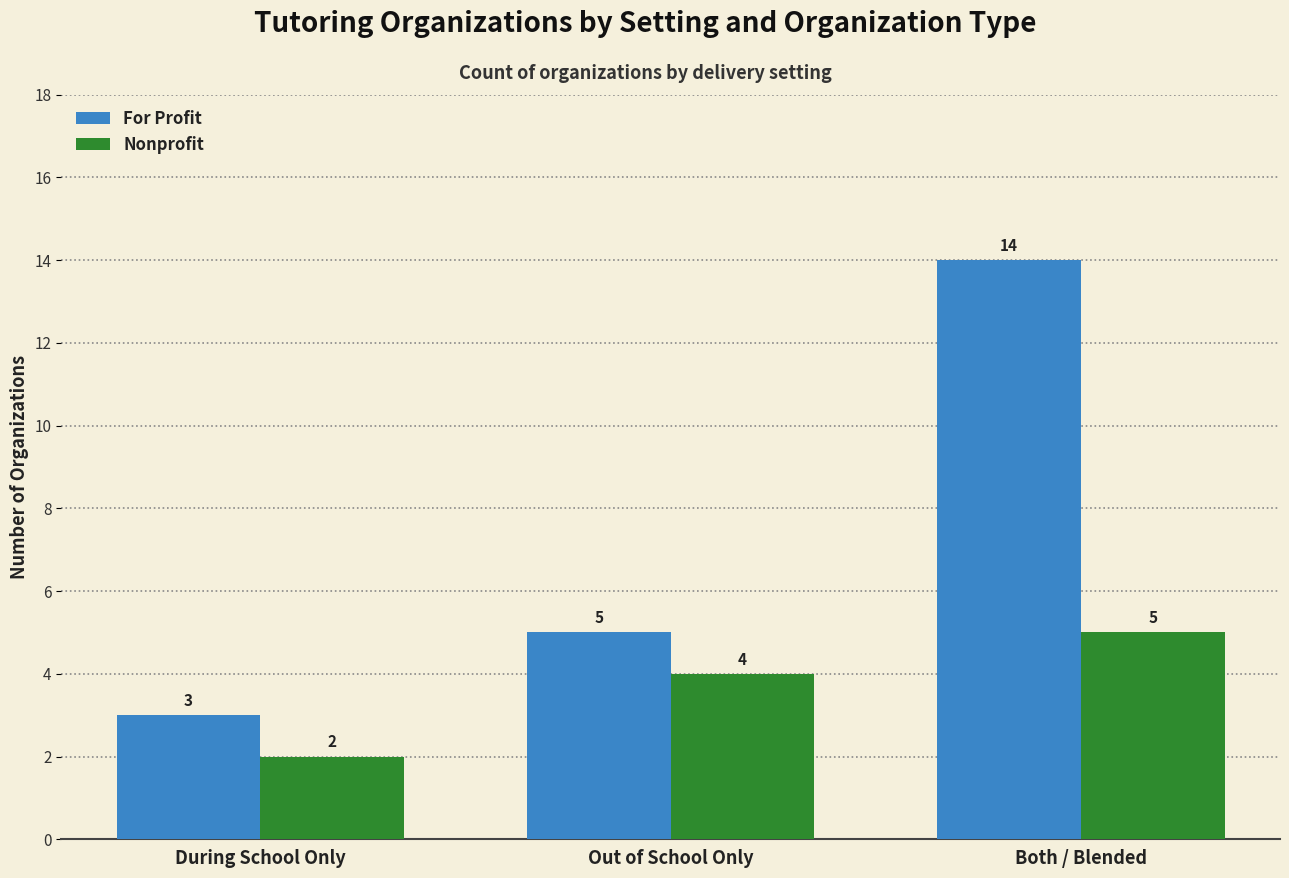

What is the label of the 1st bar from the right?

Both / Blended